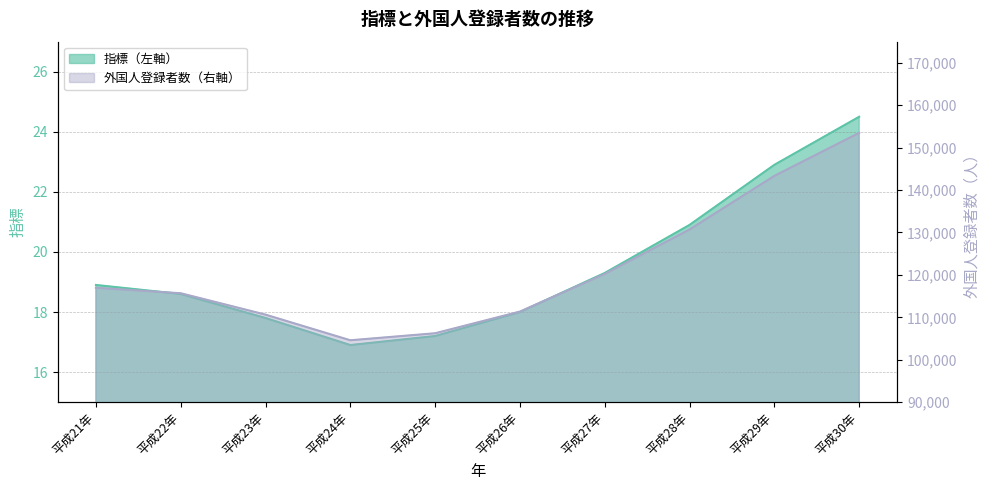

How many lines are shown in the chart?

2